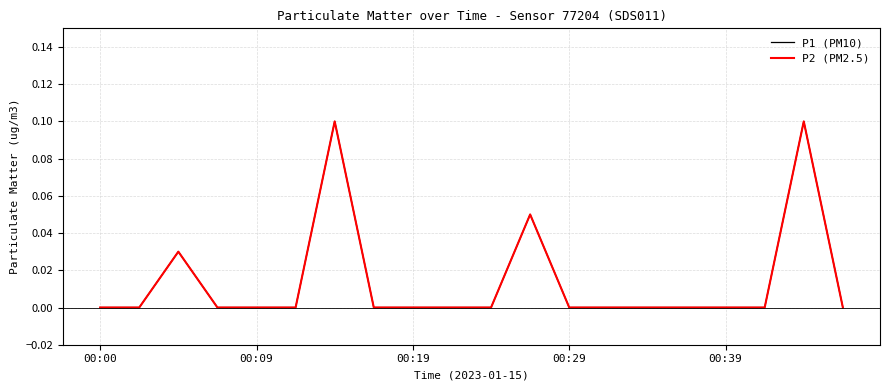

How many interior local peaks does the P2 (PM2.5) series have?

4